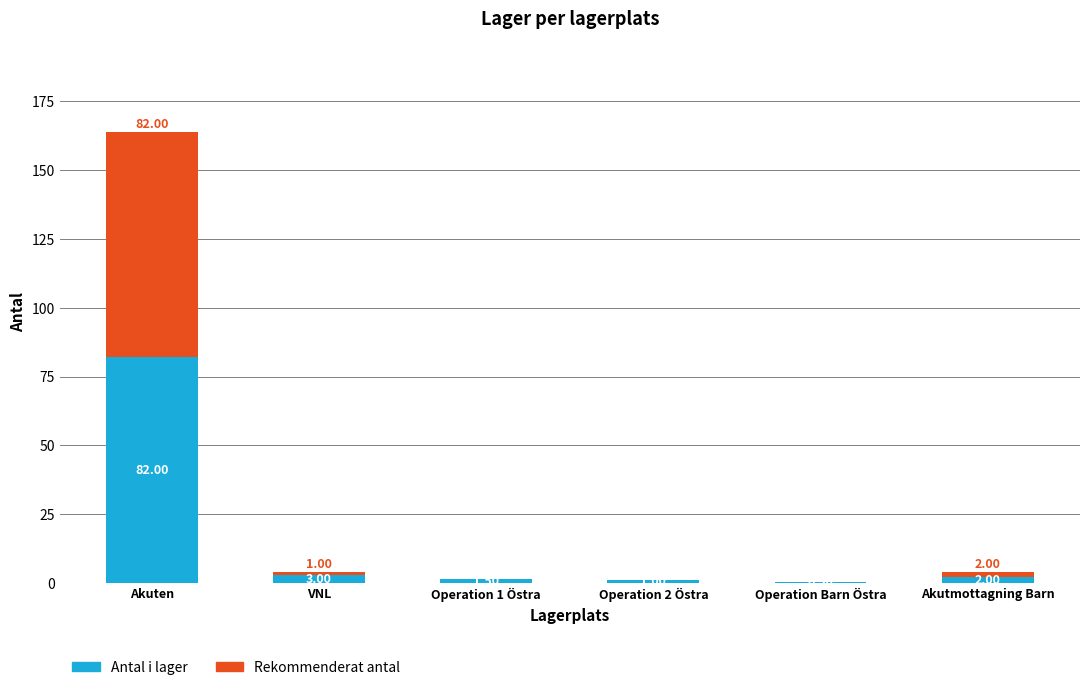

Does the chart contain stacked bars?

Yes